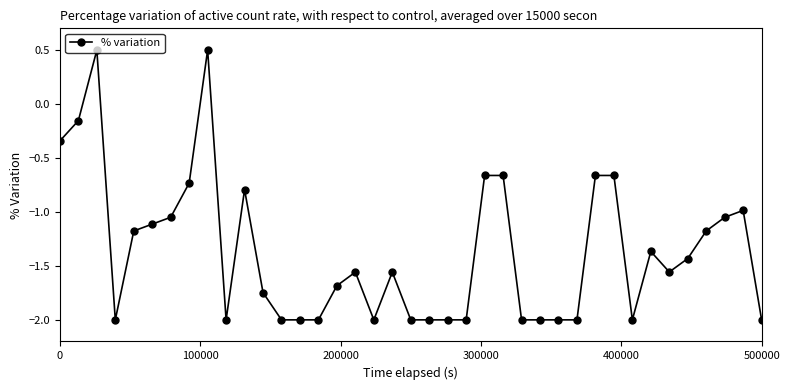

What is the value of the 39th point from the left?

-2.0